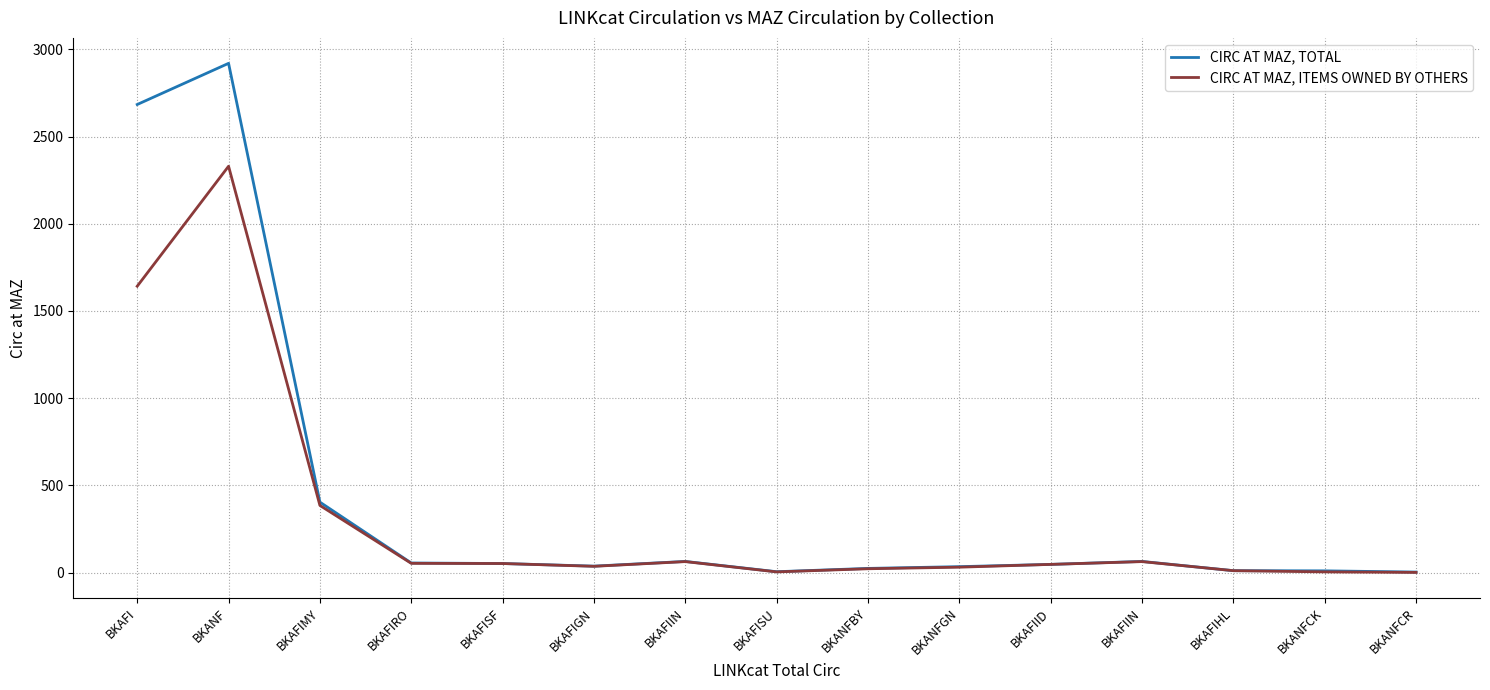

At which label is CIRC AT MAZ, TOTAL closest to 1461?

BKAFIMY